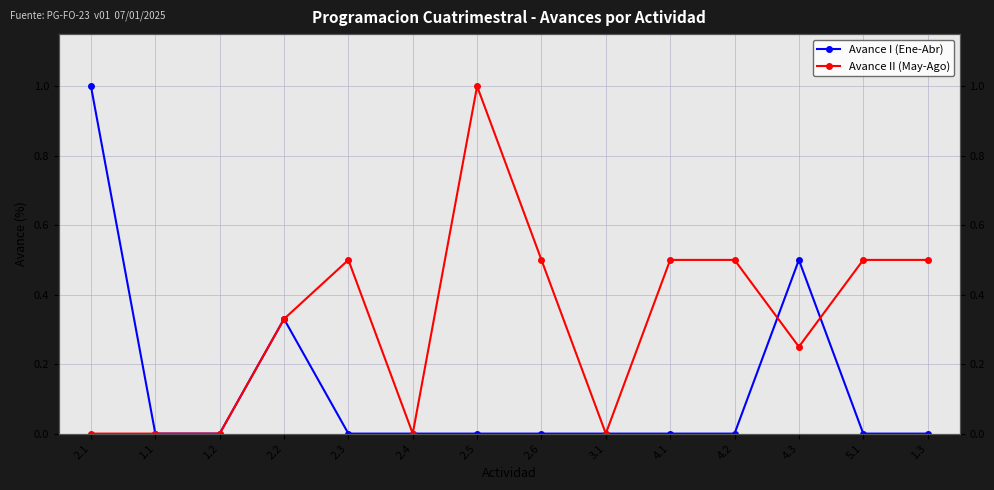

List the labels in order of Avance II (May-Ago) value, smallest first.

2.1, 1.1, 1.2, 2.4, 3.1, 4.3, 2.2, 2.3, 2.6, 4.1, 4.2, 5.1, 1.3, 2.5